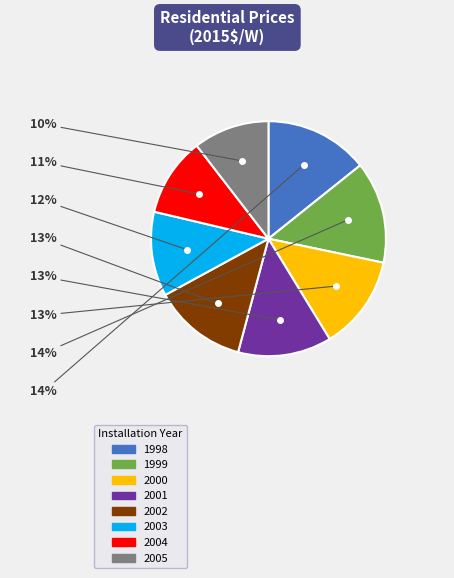

Count the number of slices in the pie.

8